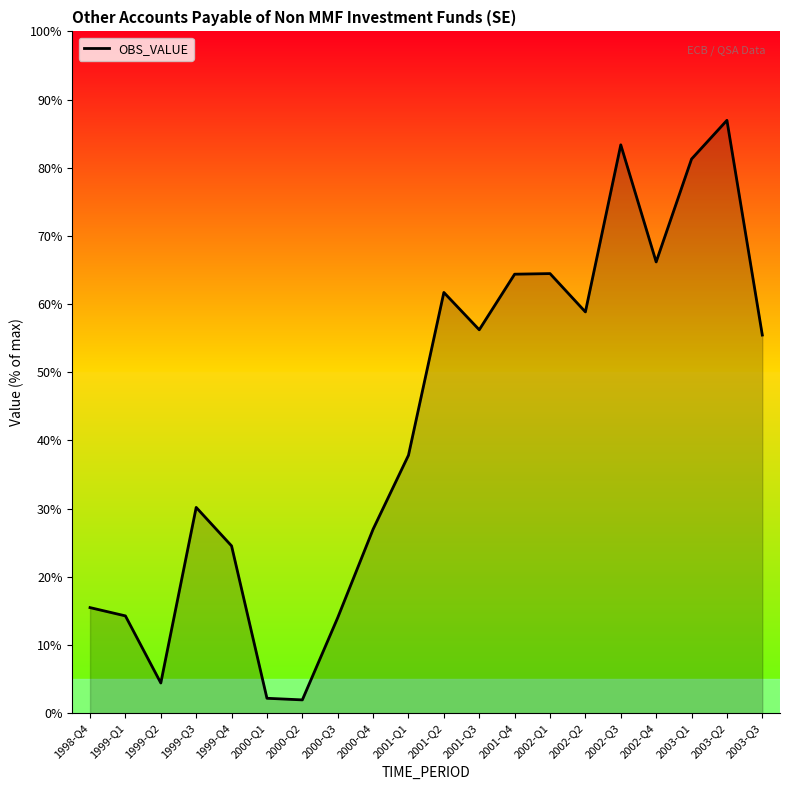

True or false: there are more than 2 points higher than both neighbors.

True